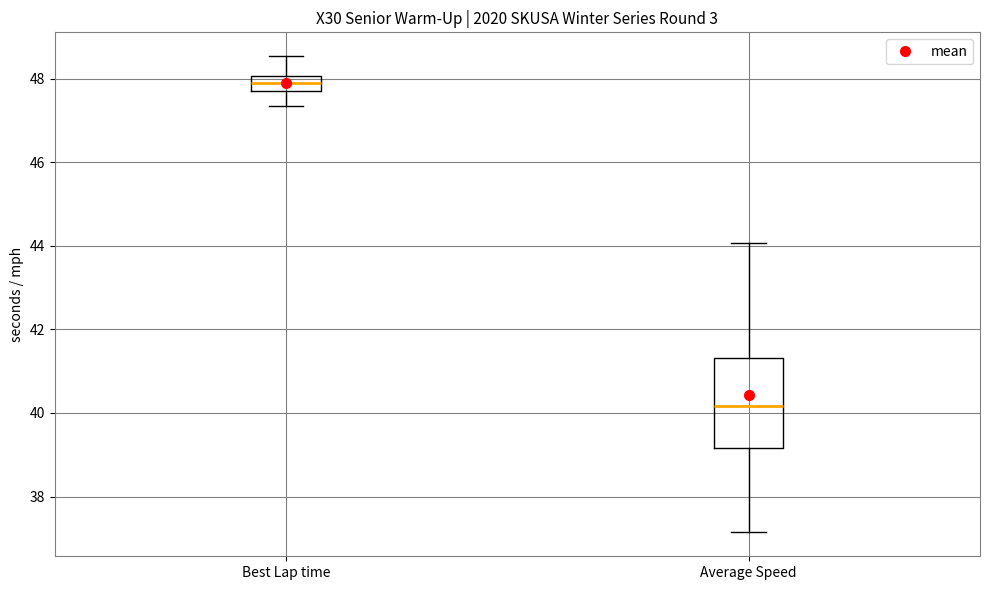

Where does the lower whisker of the box for Average Speed end on the y-axis? The values are not printed on the chart, so give them approximately, as read against the axis.

37.2